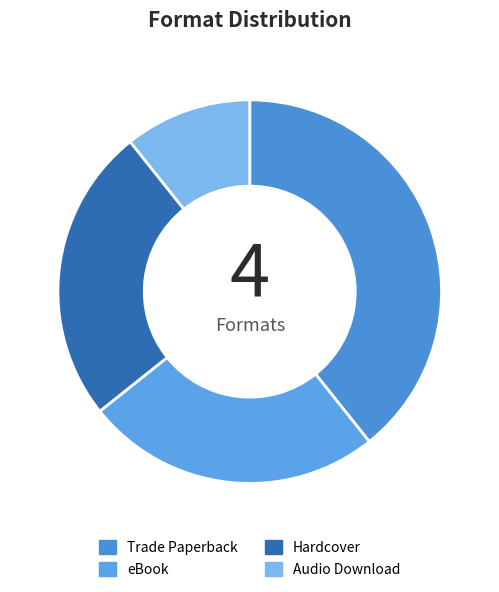

Count the number of slices in the pie.

4